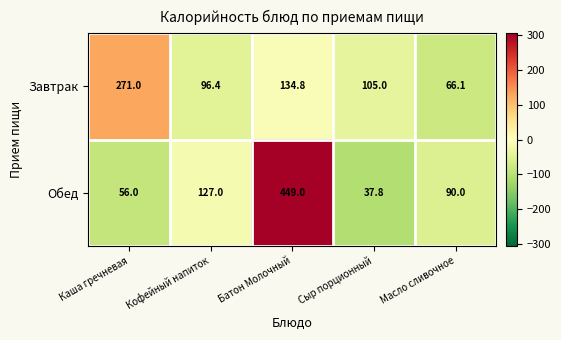

List the series in order of their peak value, highest first.

Обед, Завтрак